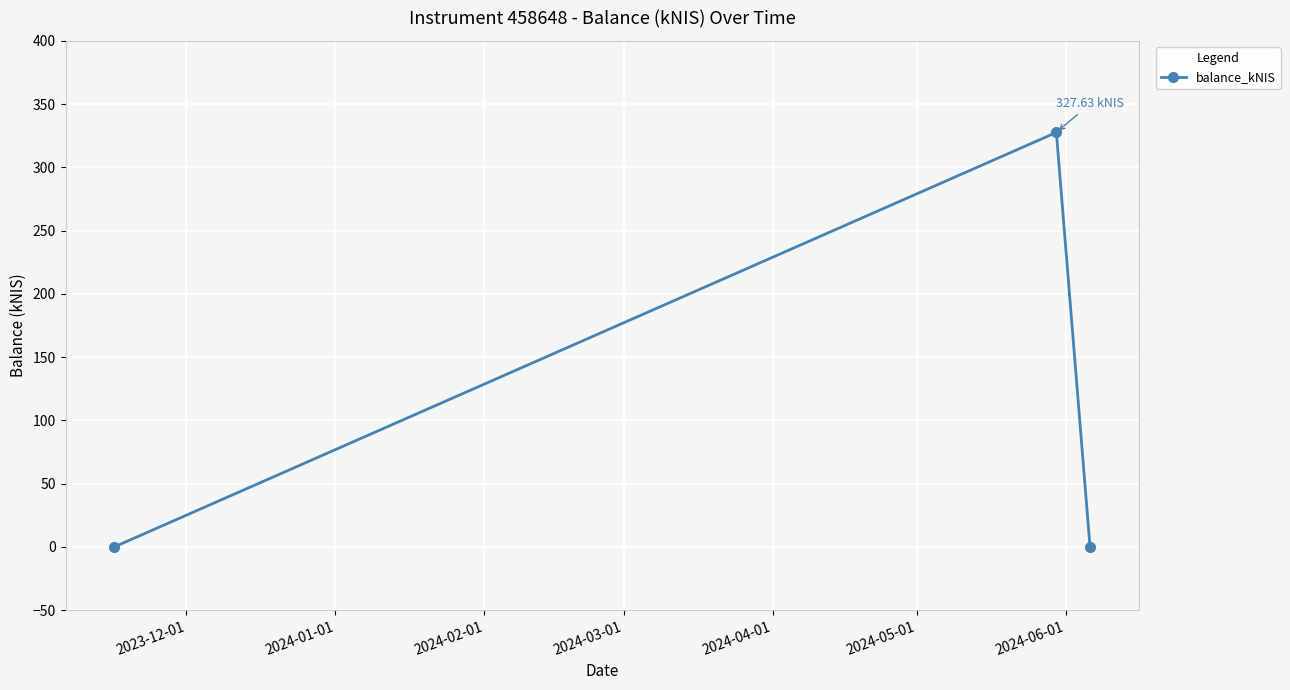

What is the maximum value shown in the chart?

327.6